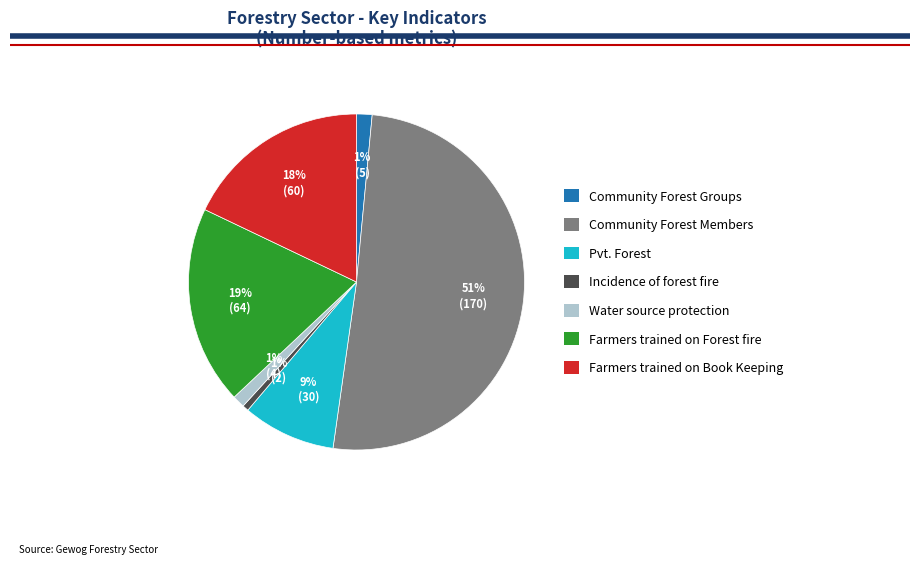

What is the ratio of the value at Pvt. Forest to the value at Community Forest Members?

0.2